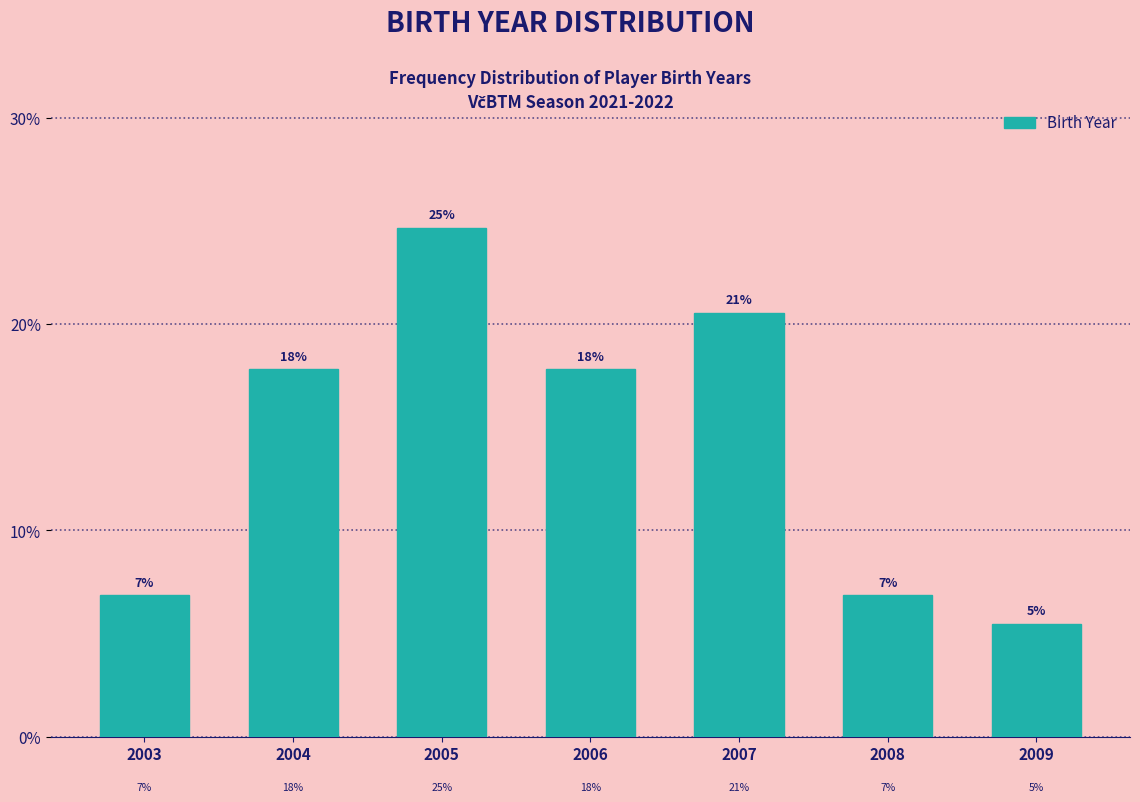

How many bars are there in total?

7